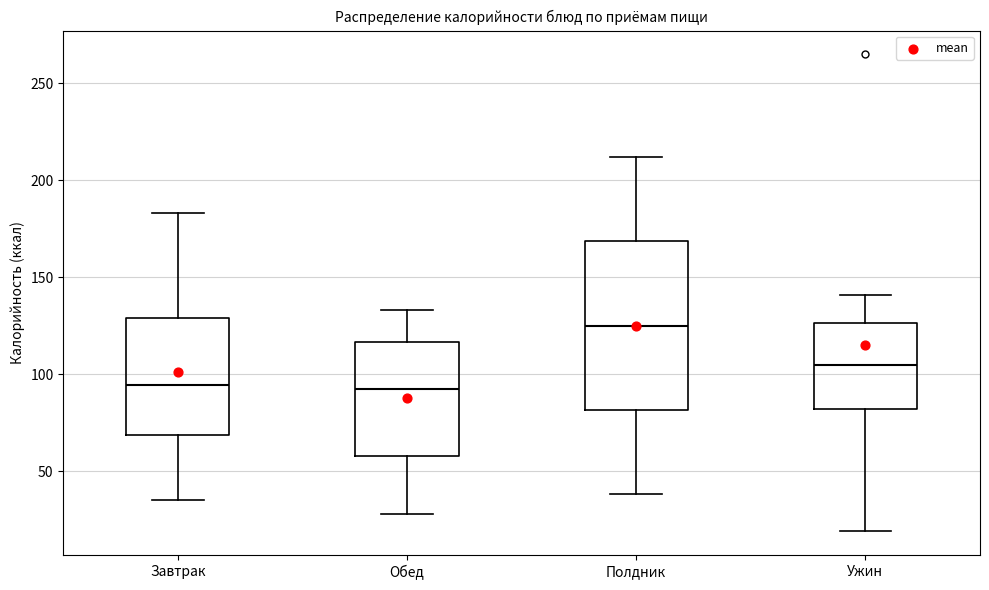

Which box's median line is the highest?

Полдник